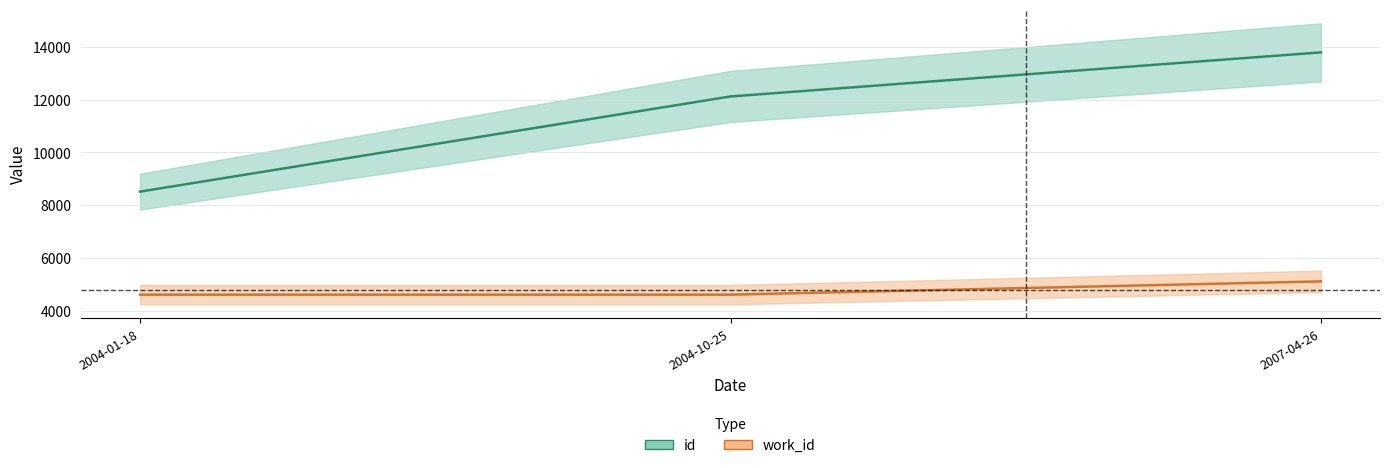

Which series changed the most between 2004-01-18 and 2004-10-25?

id